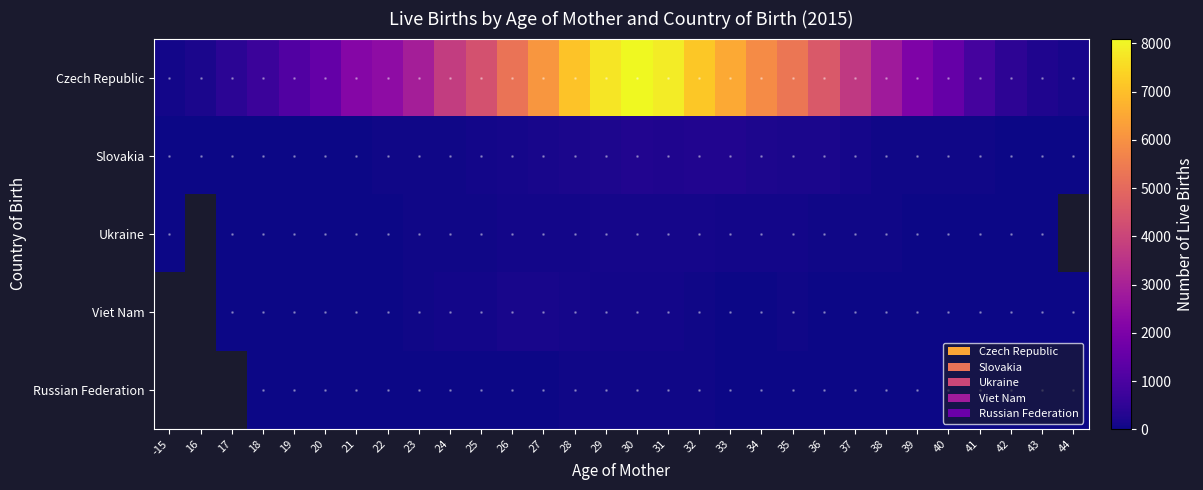

What is the minimum value shown in the chart?

1.0